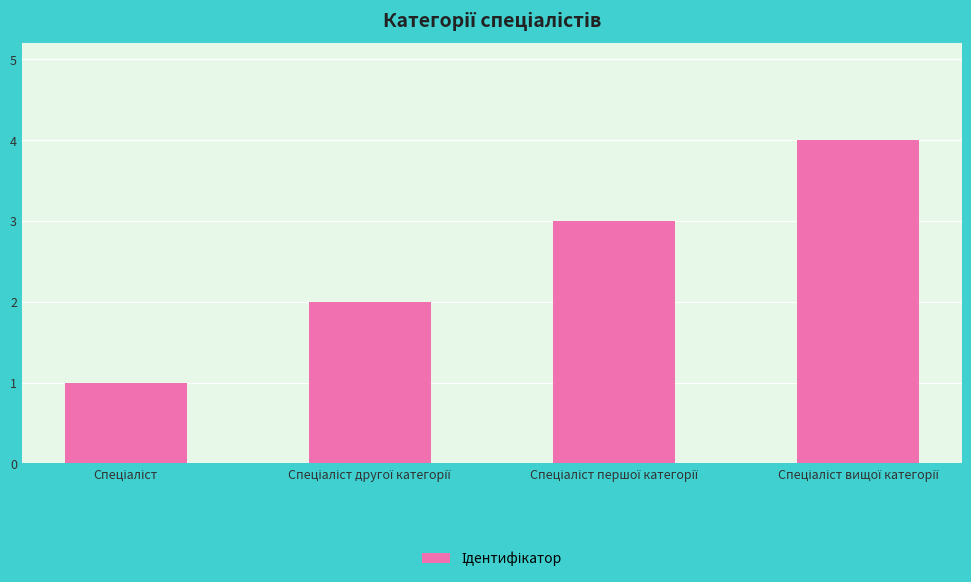

Are the bars grouped side by side (vs. stacked)?

No